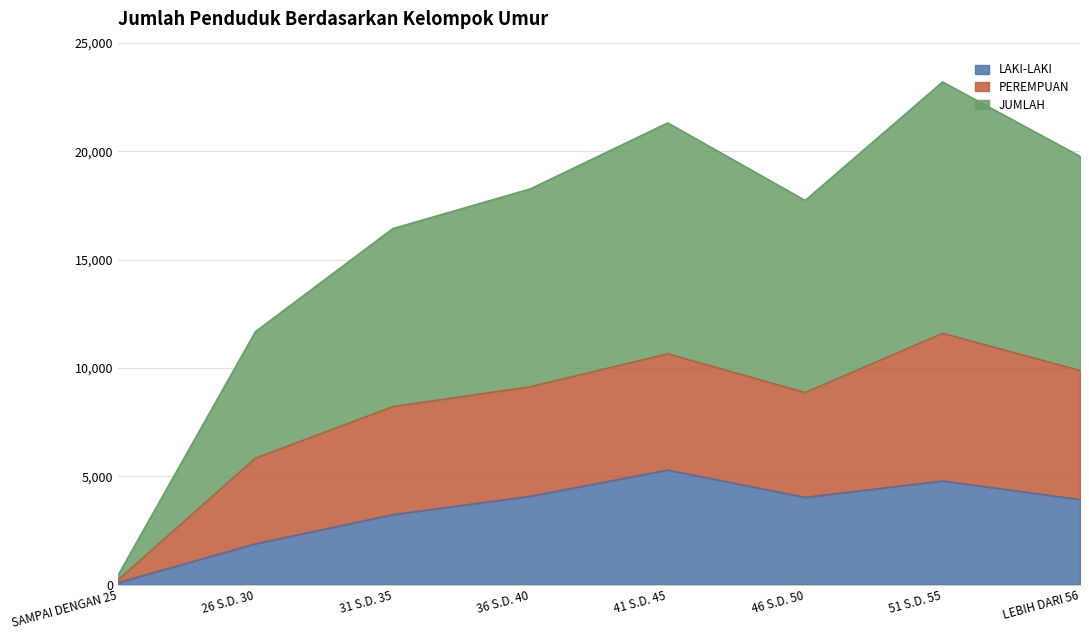

True or false: JUMLAH and LAKI-LAKI cross at least once.

False